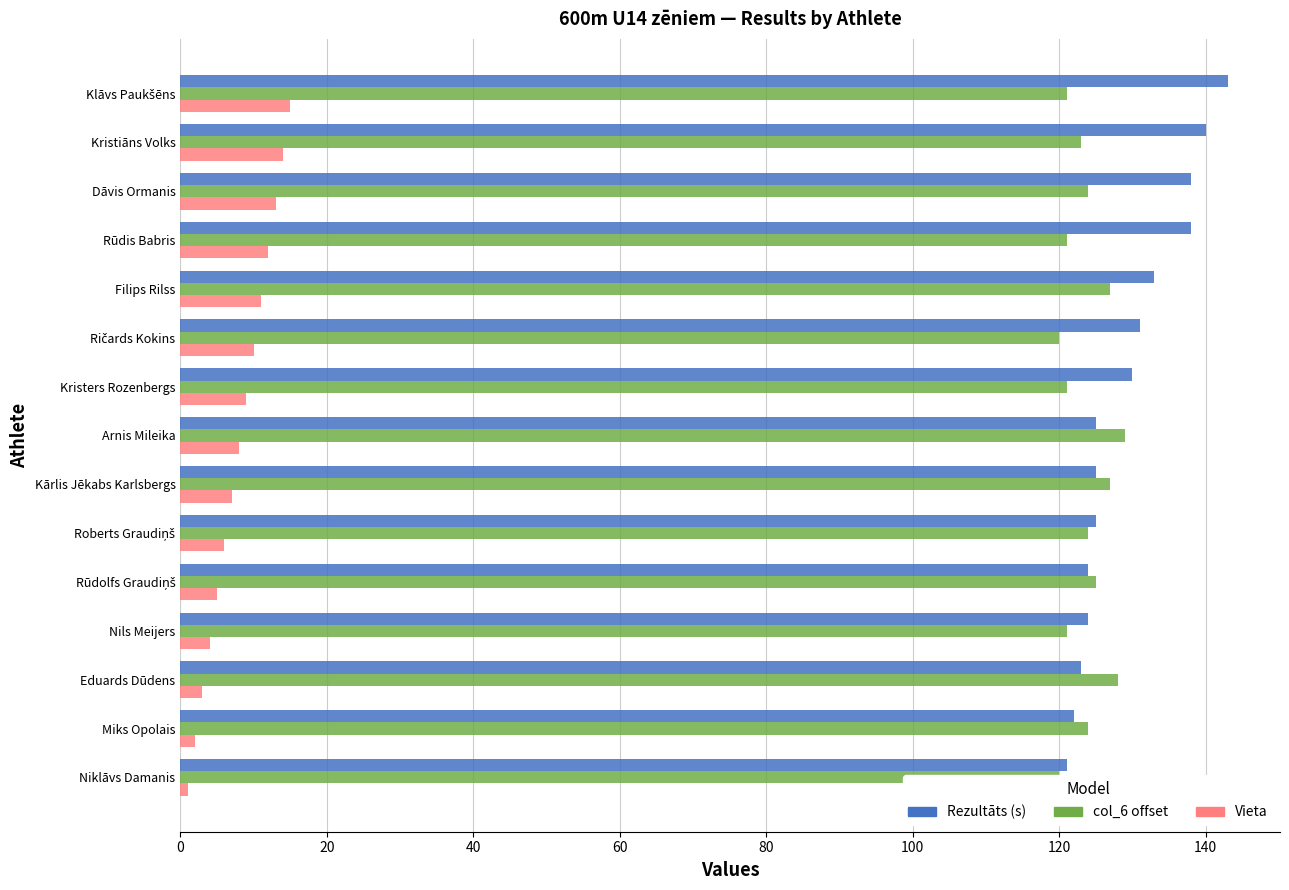

Count the number of categories in the chart.

15